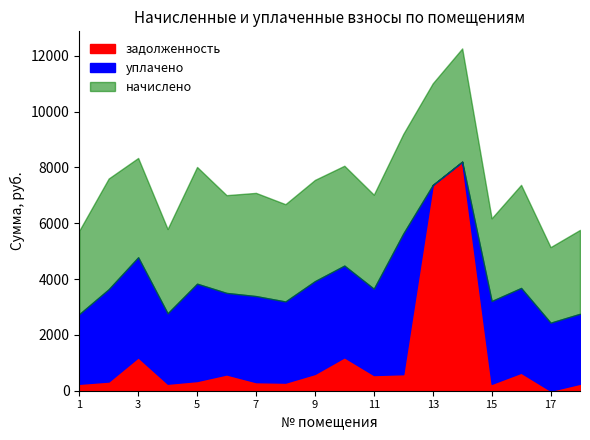

What is the total value across all series at 11?

7021.6